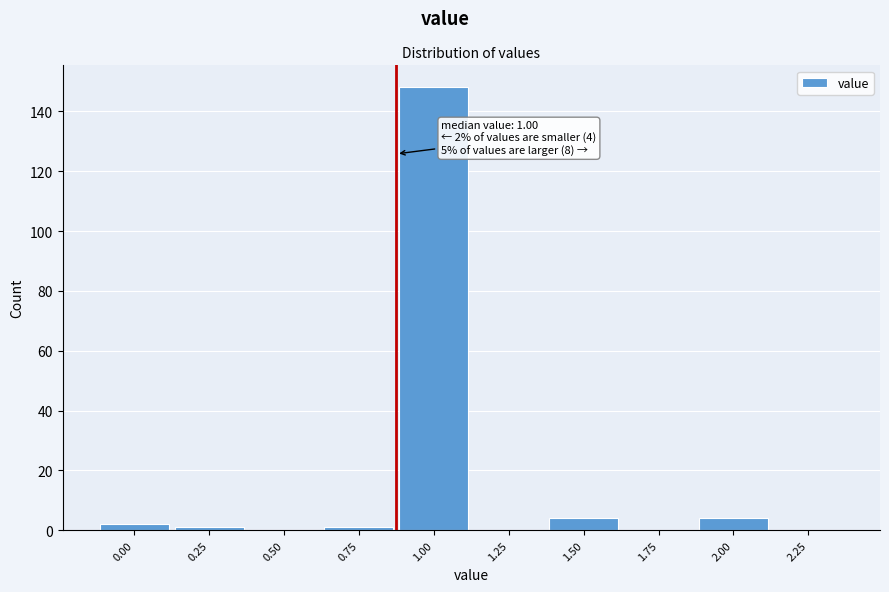

Reading left to right, extract all data points from this chart.

0.00=2	0.25=1	0.50=0	0.75=1	1.00=148	1.25=0	1.50=4	1.75=0	2.00=4	2.25=0